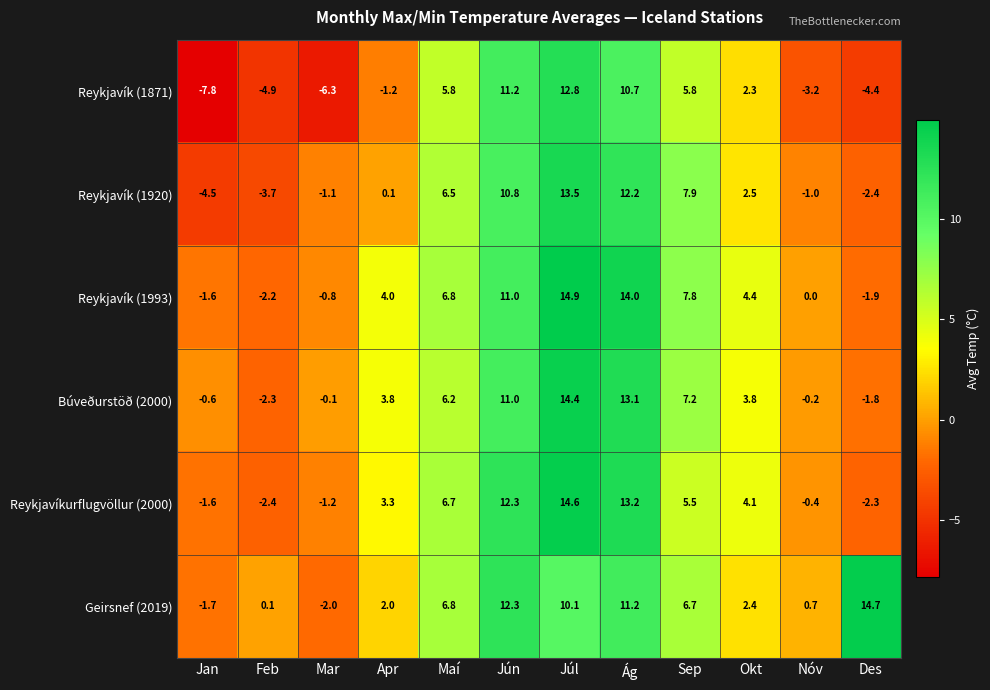

What is the minimum value for Geirsnef (2019)?

-2.0